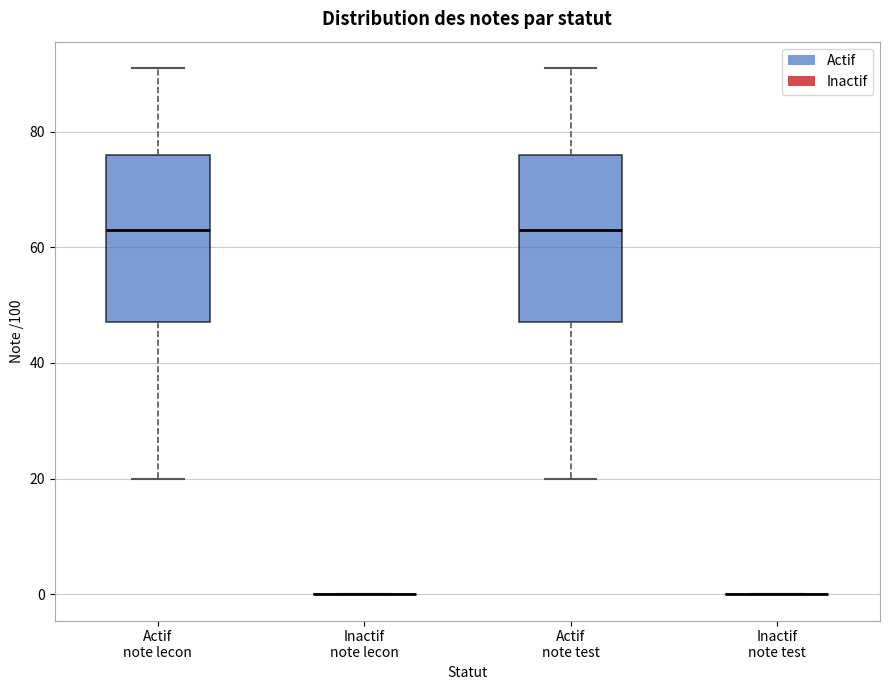

Reading left to right, read every box against the y-axis: the position of its median line, the range the box covers, and the ends of its whiskers. The values are not printed on the chart, so give them approximately, as read against the axis.

Actif note lecon: median 64, box 48 to 76, whiskers 20 to 92
Inactif note lecon: box collapsed to a line at 0, whiskers 0 to 0
Actif note test: median 64, box 48 to 76, whiskers 20 to 92
Inactif note test: box collapsed to a line at 0, whiskers 0 to 0